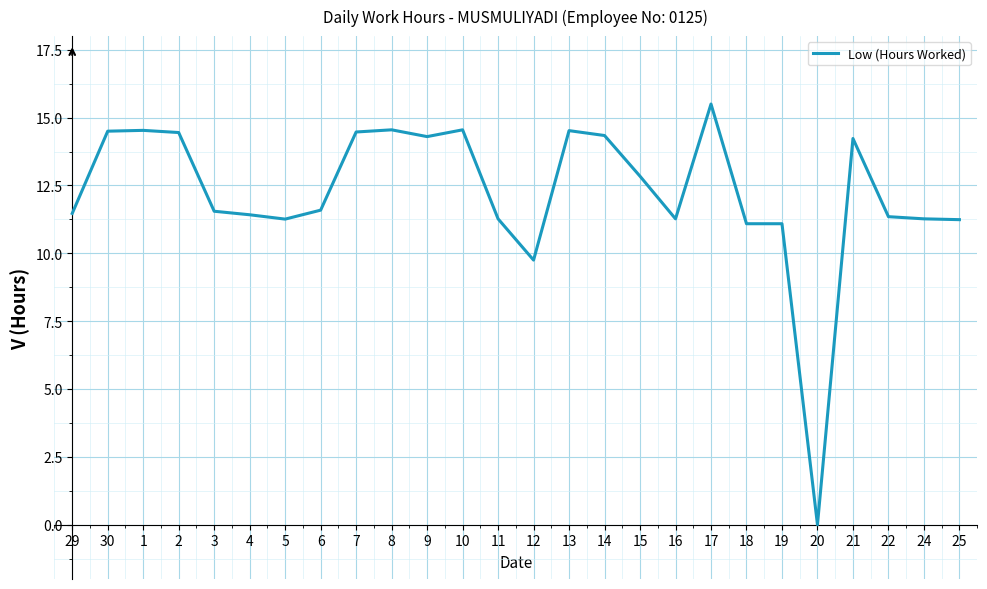

Is this an area chart (filled region under the line)?

No